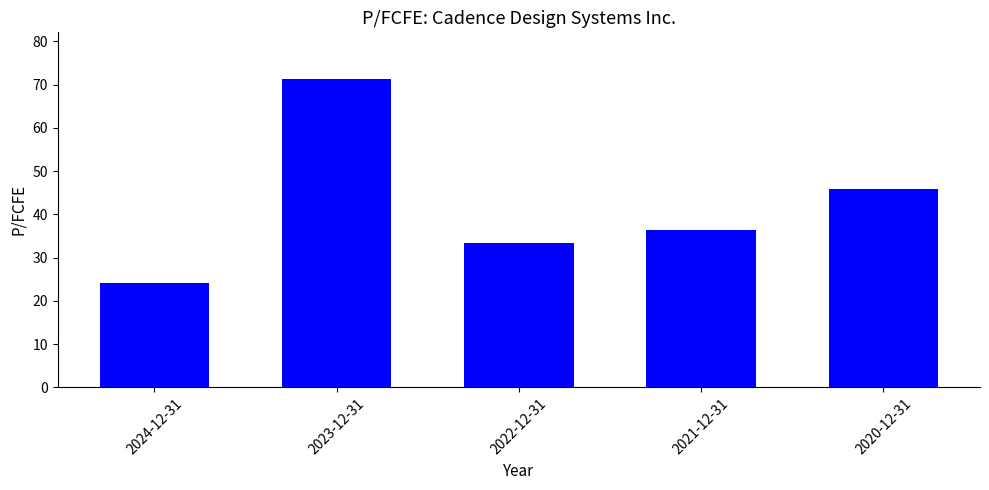

Is it true that the value at 2020-12-31 is 45.9?

True